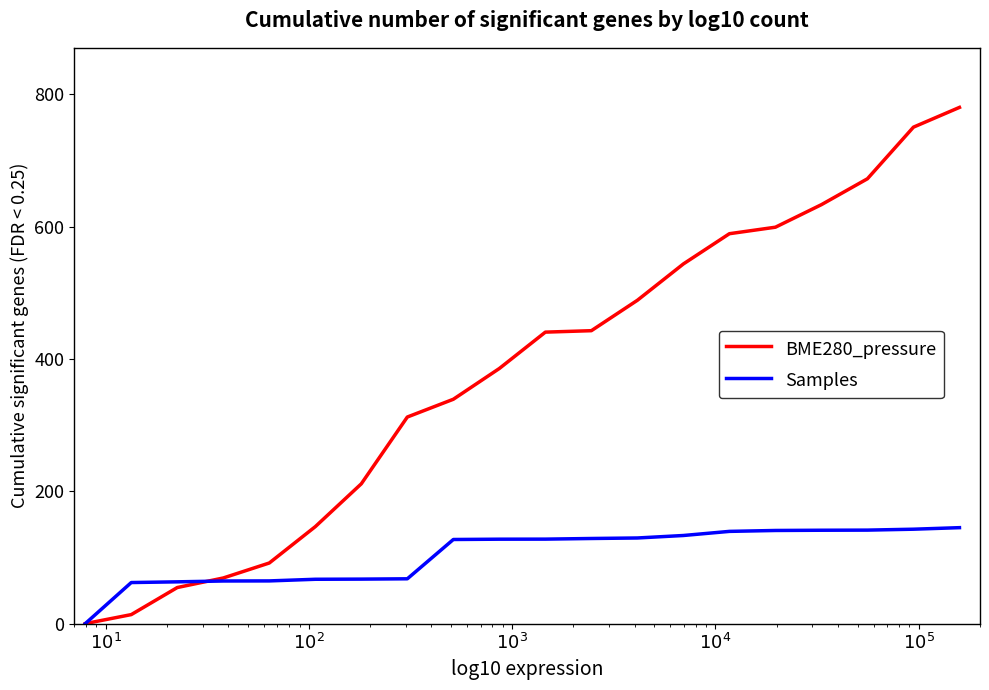

Which series has the widest spread of values?

BME280_pressure